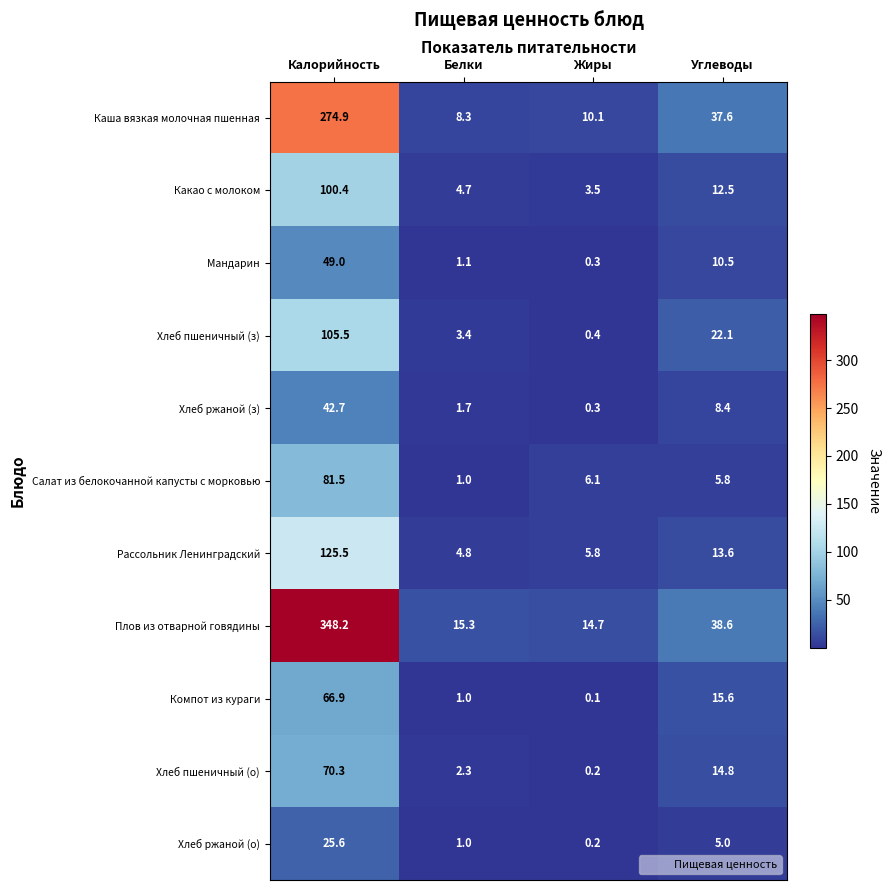

Which series has the largest total across all categories?

Плов из отварной говядины